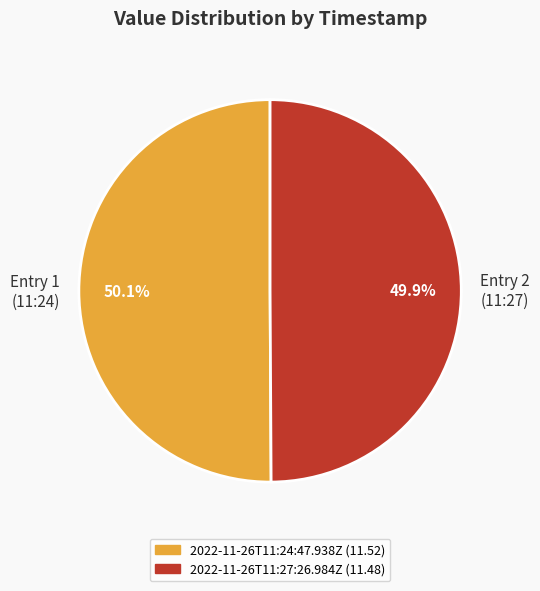

What is the total percentage of Entry 1 (11:24) and Entry 2 (11:27)?

100.0%